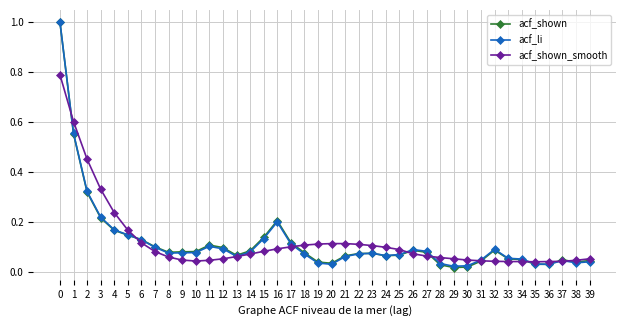

Which series has the widest spread of values?

acf_shown